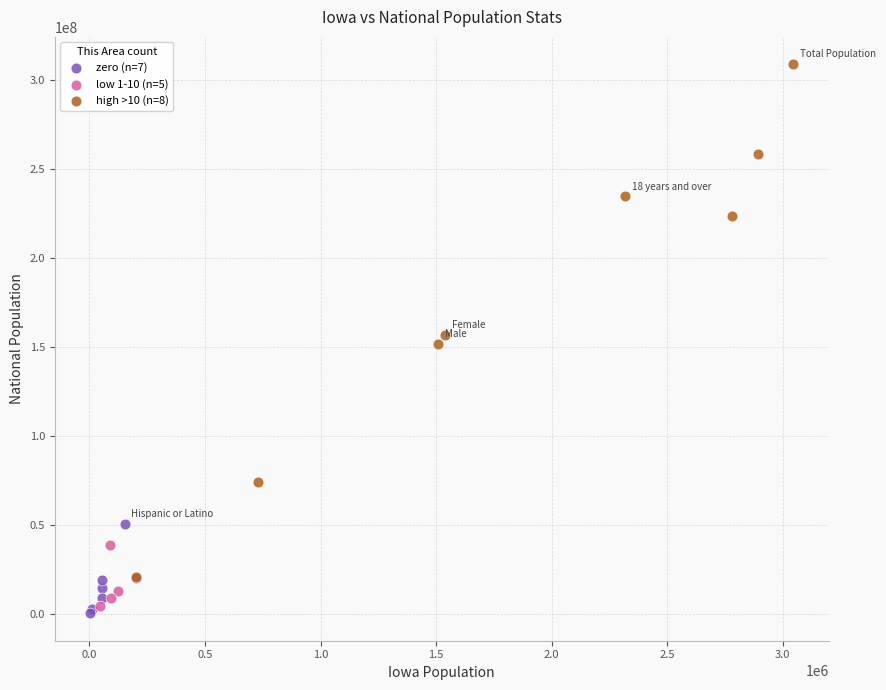

Which series has the widest spread of Y values?

high >10 (n=8)